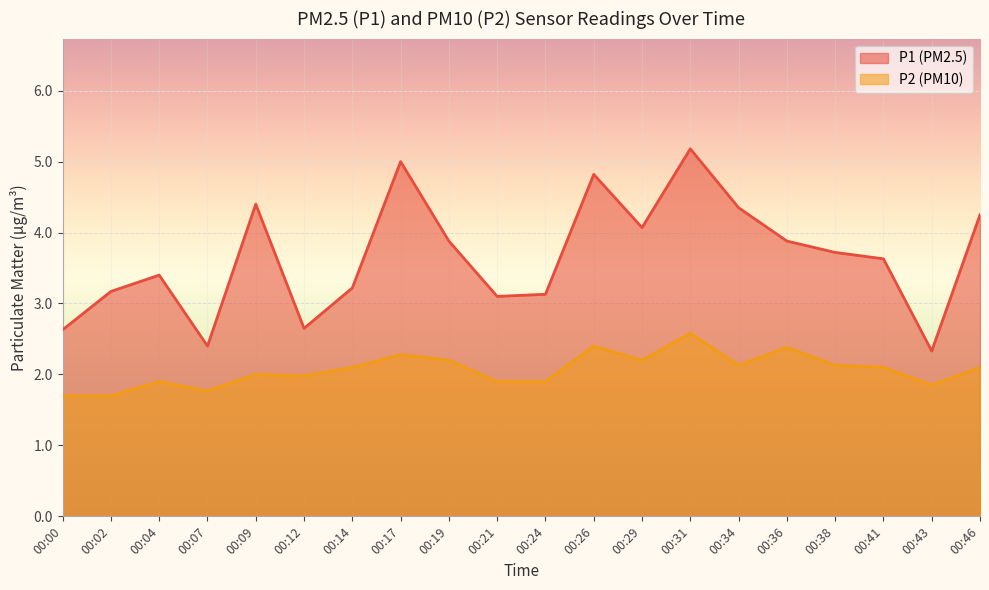

What is the maximum value shown in the chart?

5.2